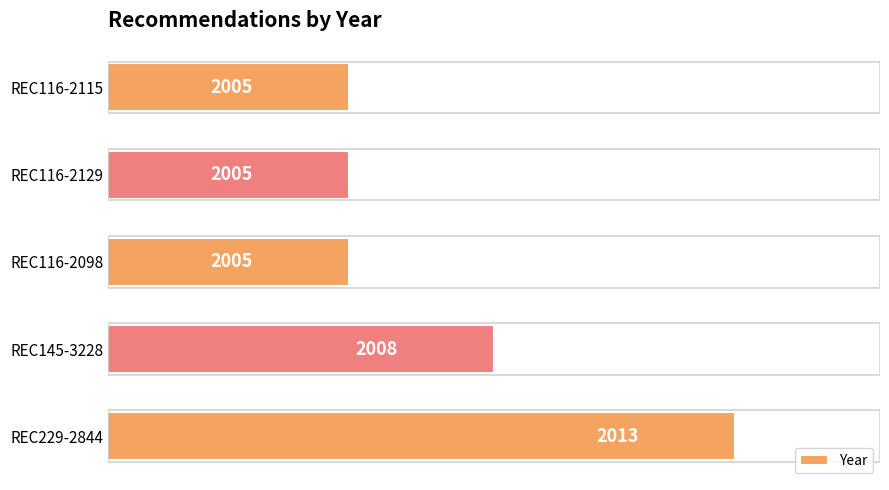

Count the values in the range 2005 to 2008.

4